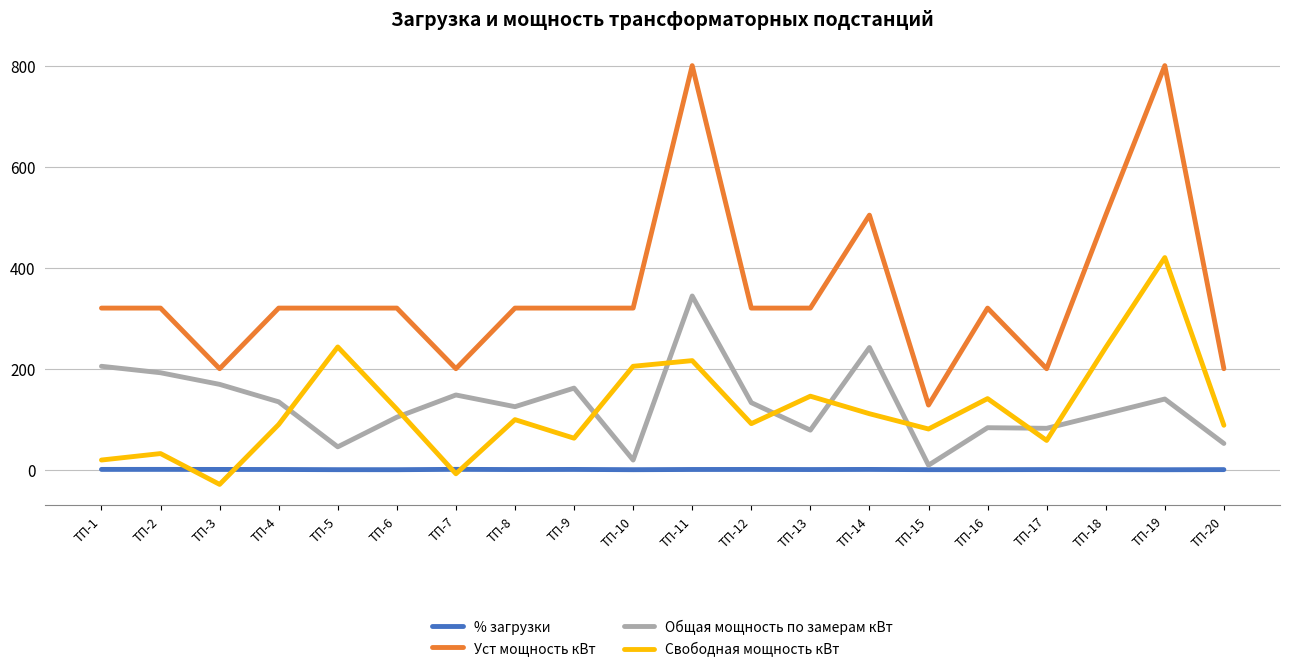

Which category has the lowest value across all series?

ТП-3